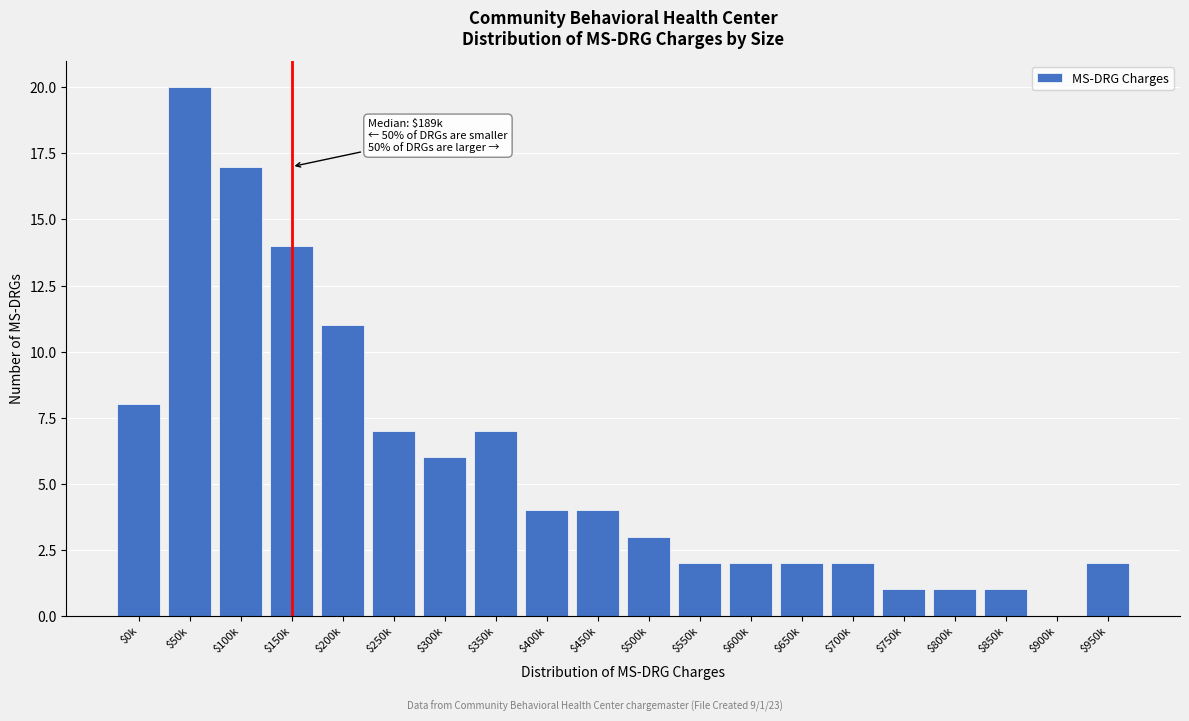

At which label is the value closest to 10?

$200k